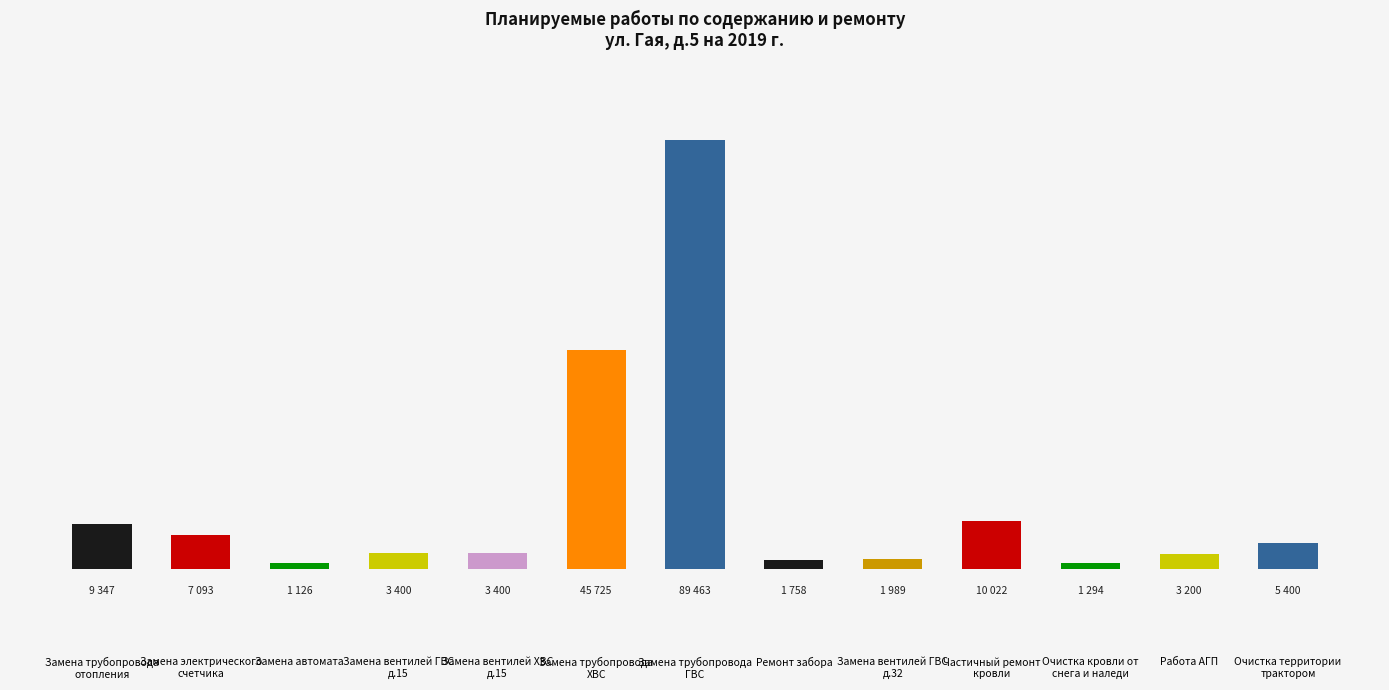

Are the bars horizontal?

No